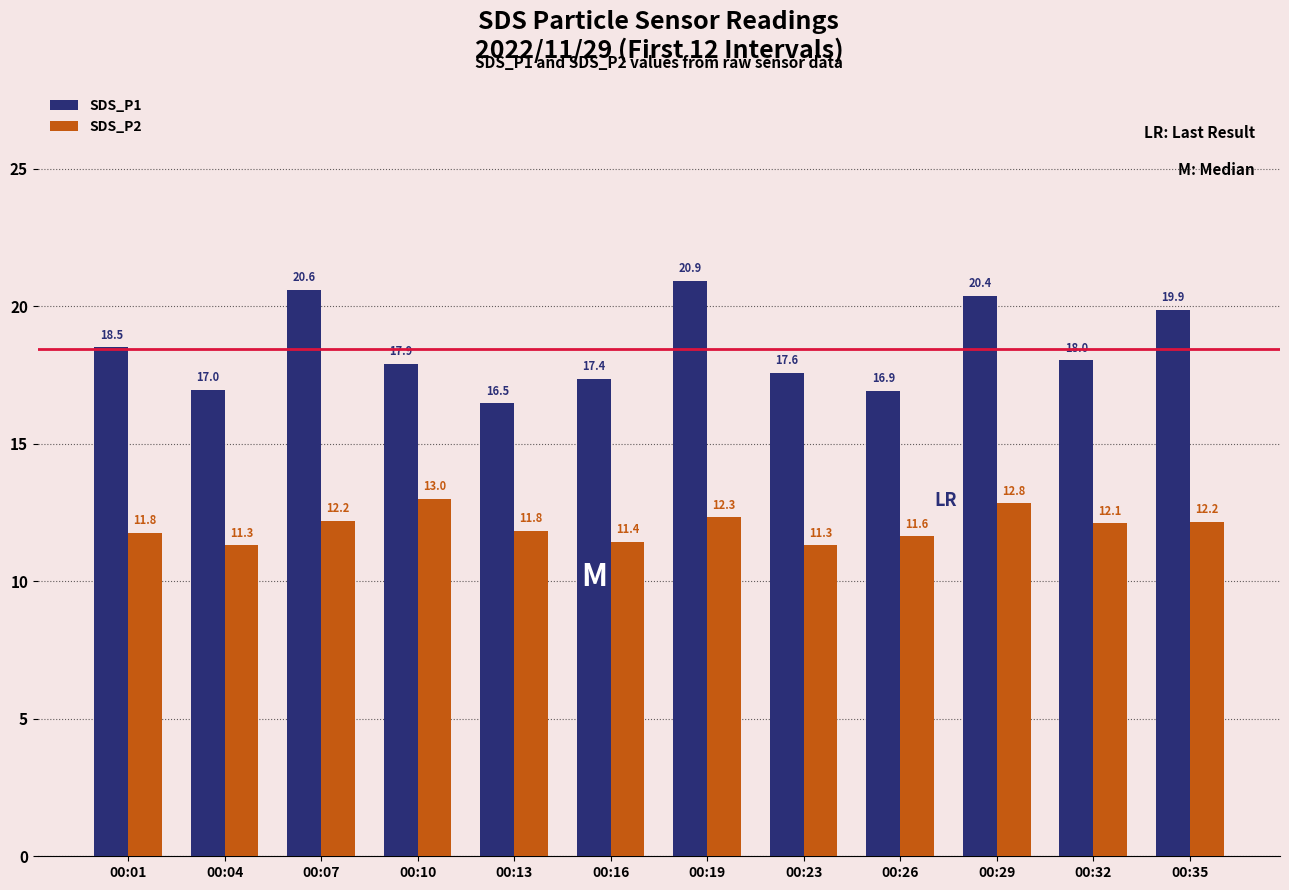

Which series has the largest range (max minus min)?

SDS_P1